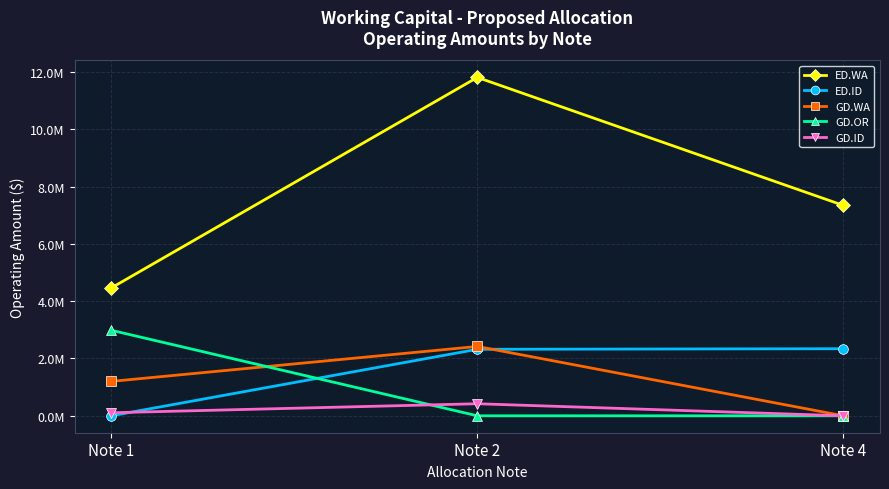

What is the average value of the GD.ID series?

175822.8